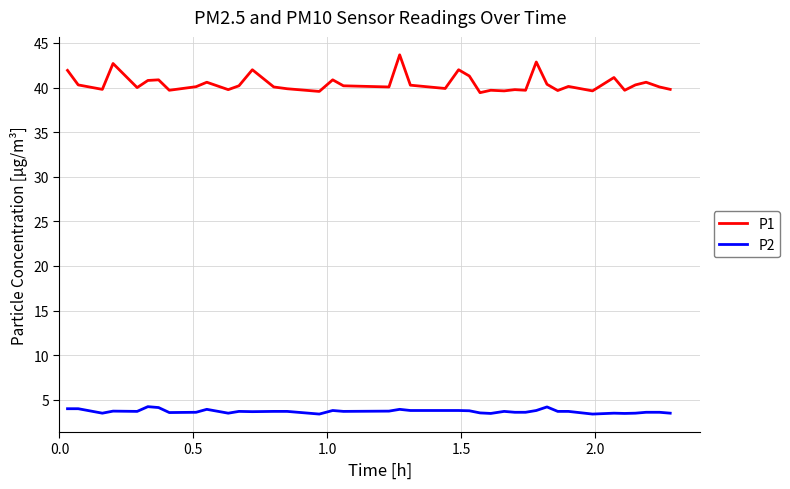

Which series has the largest range (max minus min)?

P1